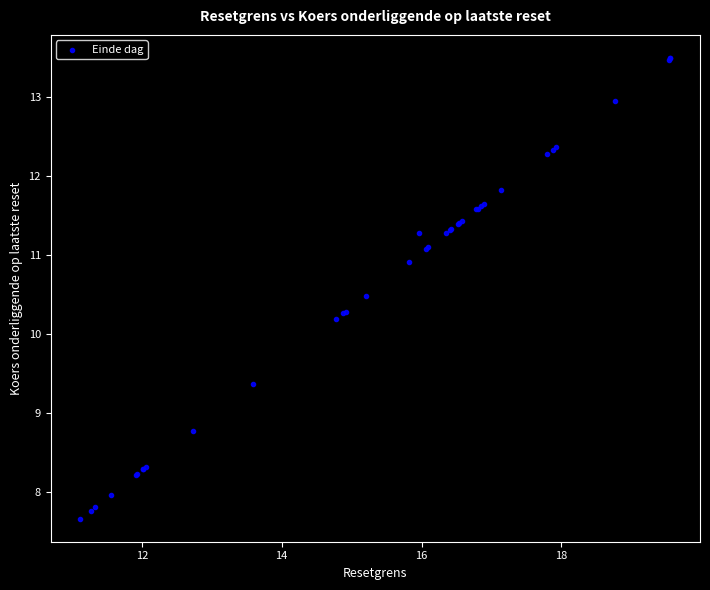

What Y value in the scatter plot is closest to 10?

10.2